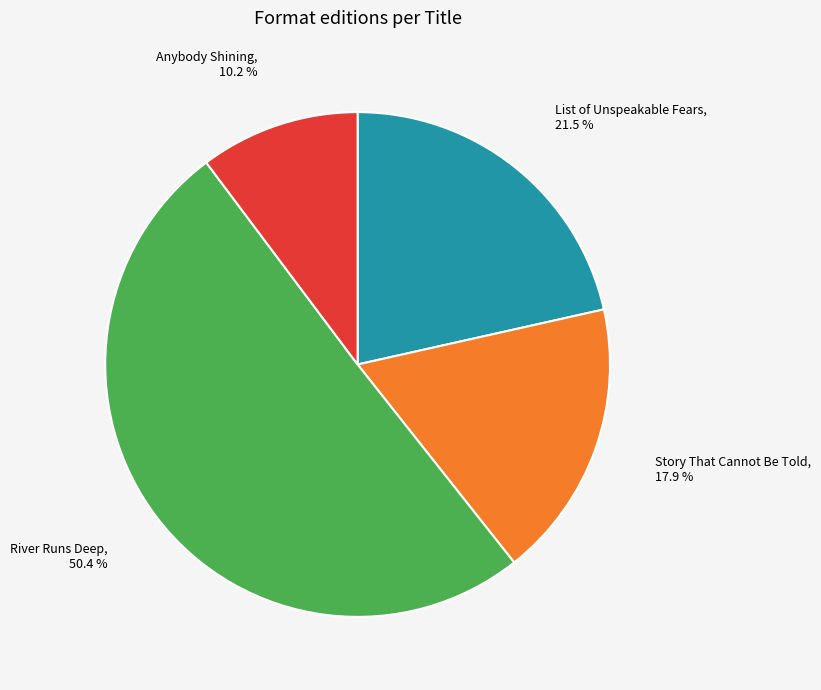

Is there any slice that represents more than half of the pie?

Yes